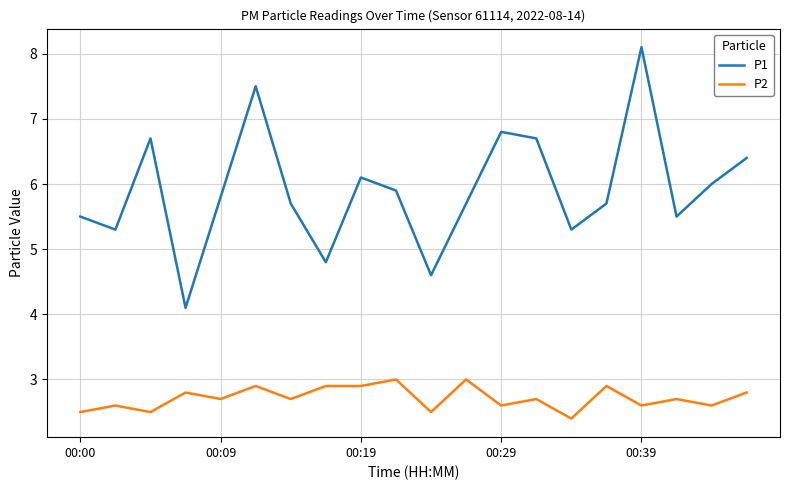

True or false: P2 and P1 cross at least once.

False